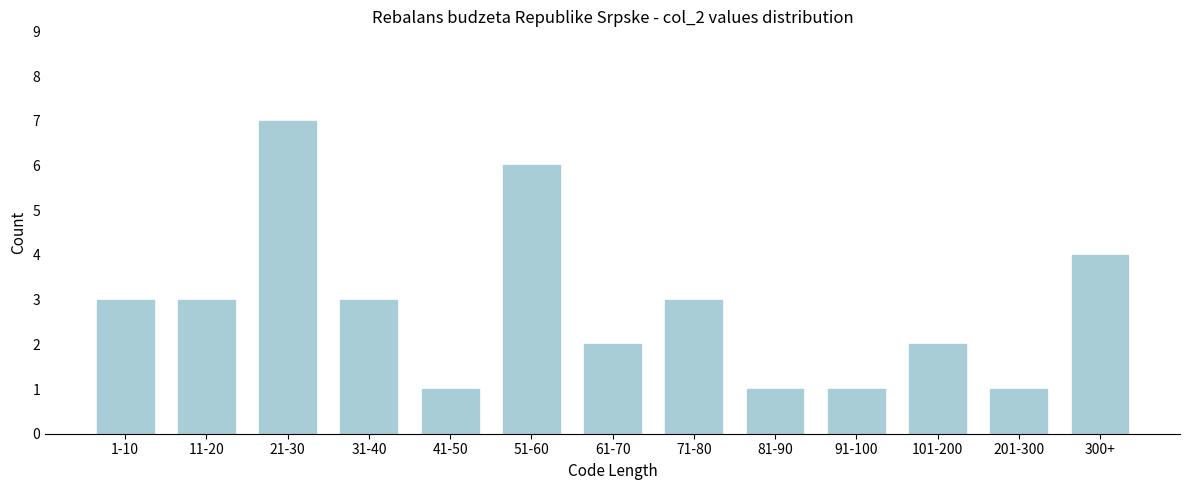

Reading left to right, list all the values displayed in this chart.

1-10=3	11-20=3	21-30=7	31-40=3	41-50=1	51-60=6	61-70=2	71-80=3	81-90=1	91-100=1	101-200=2	201-300=1	300+=4